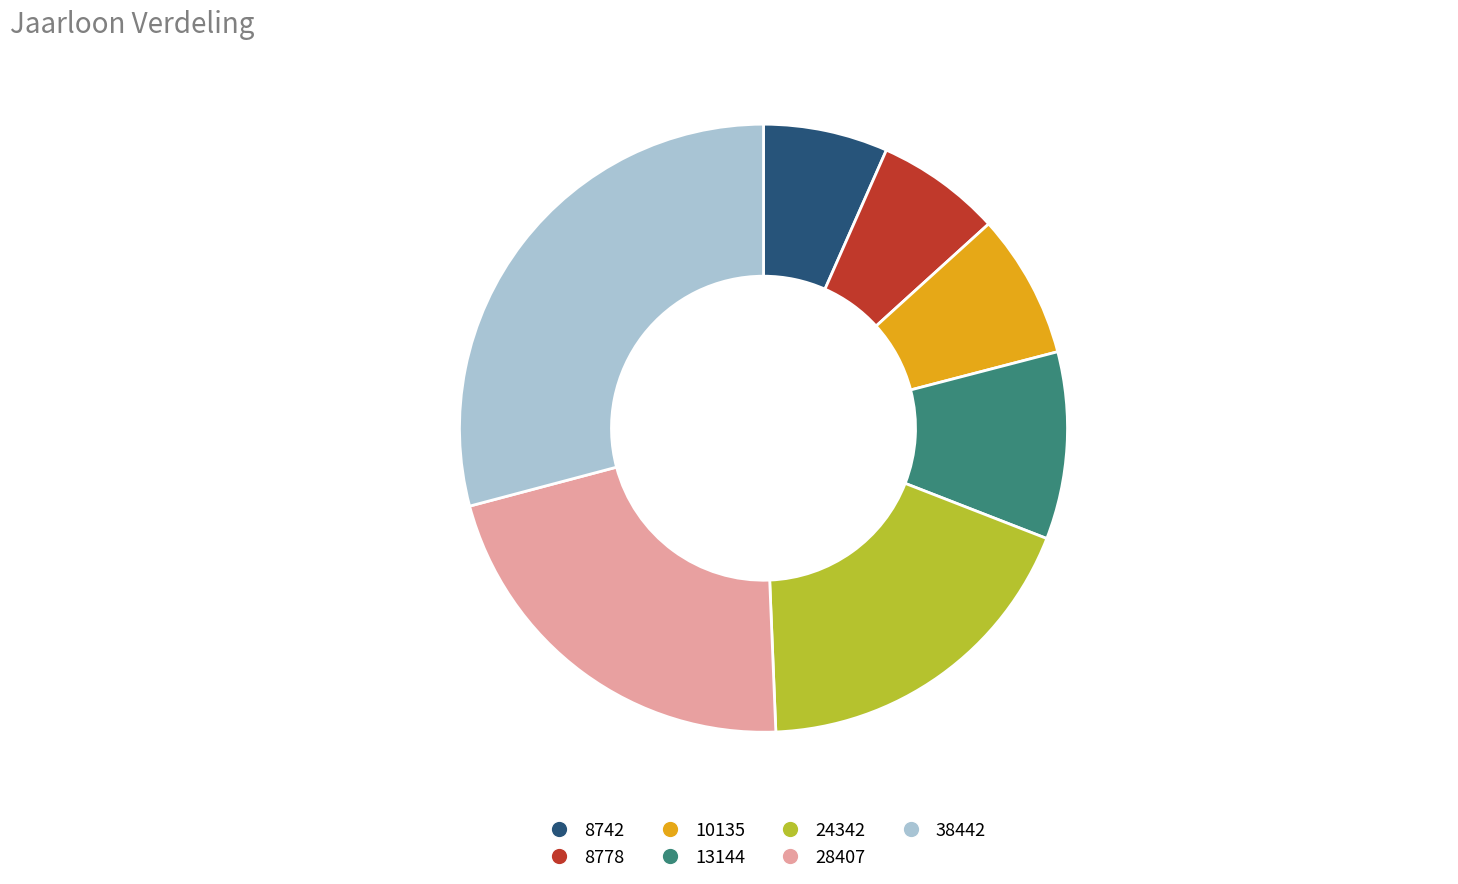

Count the number of slices in the pie.

7